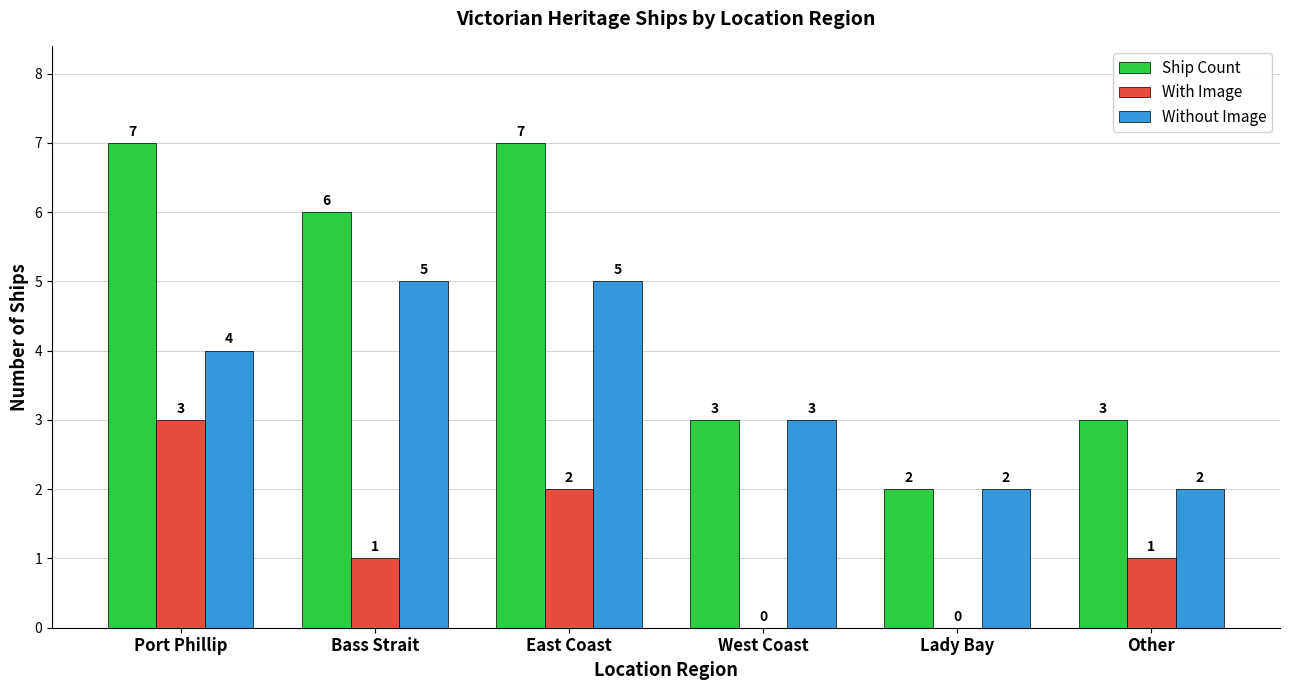

Read the With Image value at Port Phillip.

3